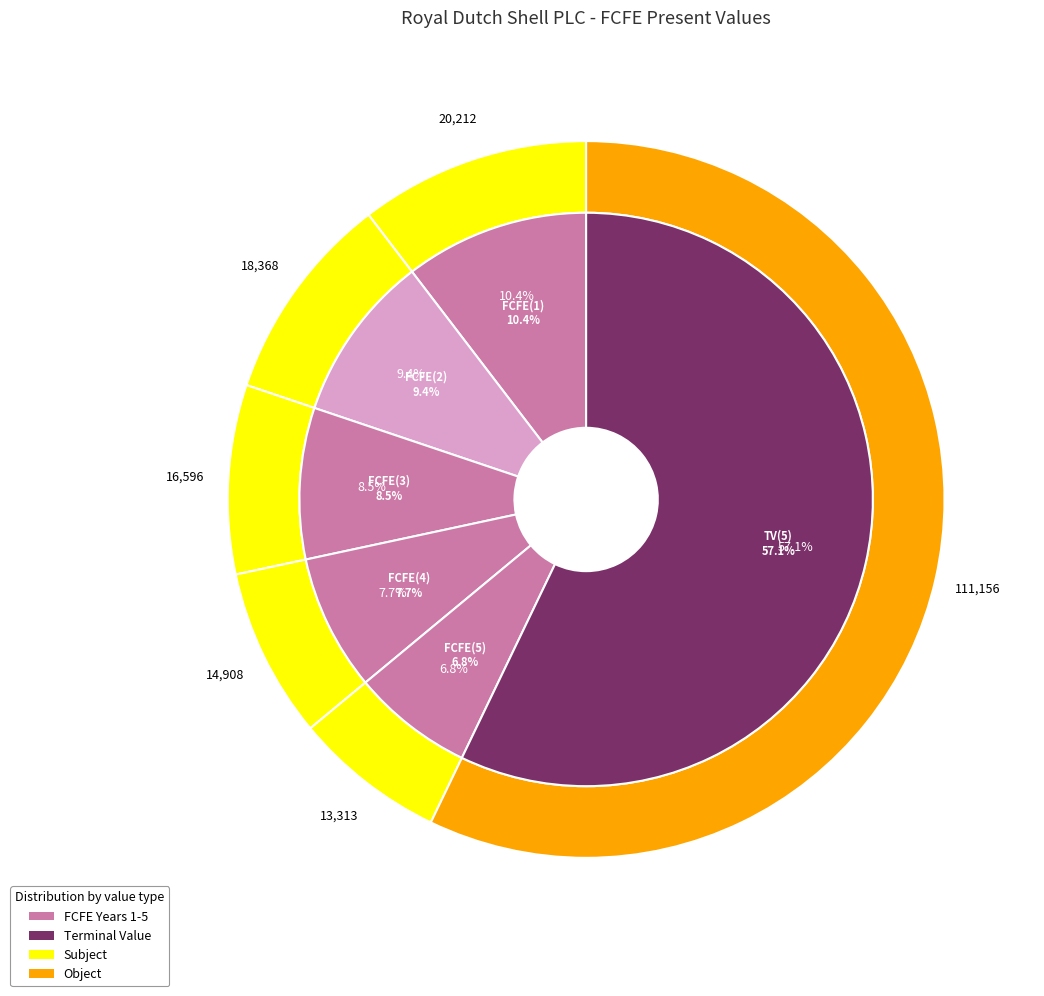

Count the number of slices in the pie.

6